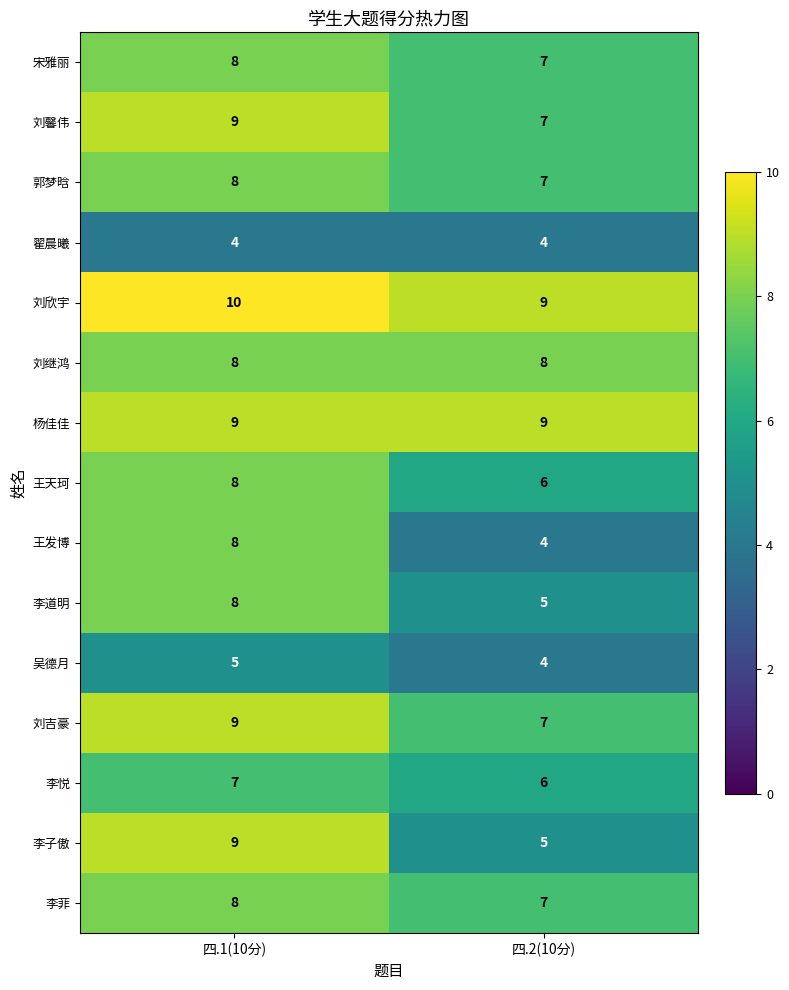

What is the sum of all 郭梦晗 values?

15